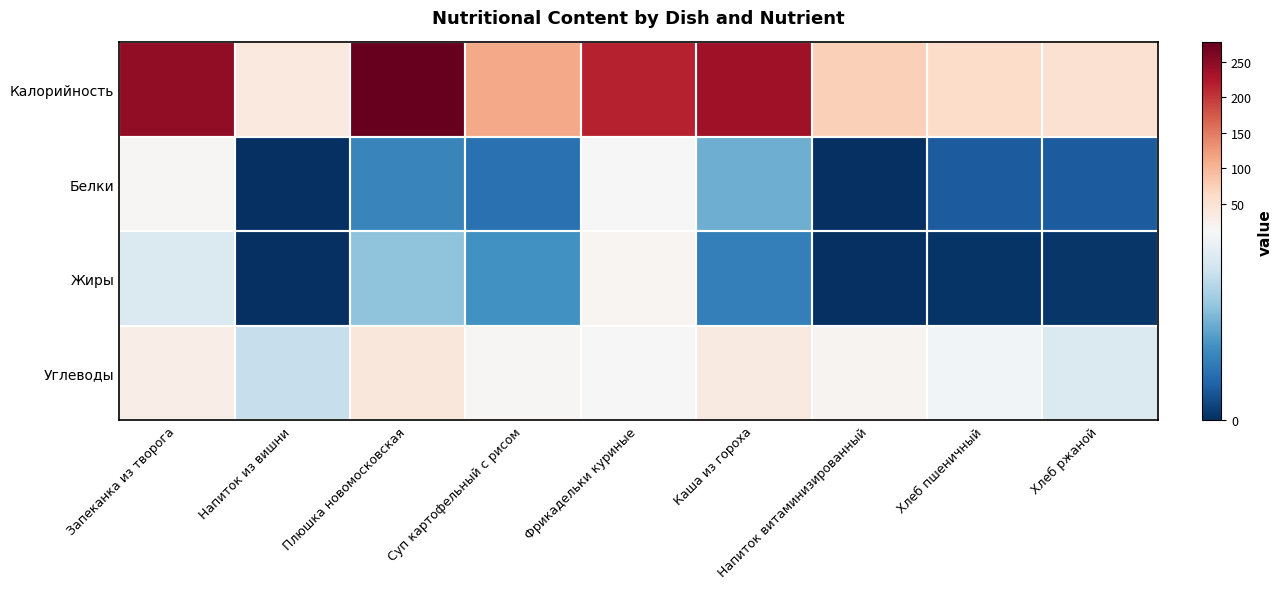

Reading left to right, list all the values displayed in this chart.

Калорийность: Запеканка из творога=247.0	Напиток из вишни=37.0	Плюшка новомосковская=277.0	Суп картофельный с рисом=113.0	Фрикадельки куриные=215.0	Каша из гороха=236.0	Напиток витаминизированный=75.0	Хлеб пшеничный=60.0	Хлеб ржаной=52.0
Белки: Запеканка из творога=14.0	Напиток из вишни=0.0	Плюшка новомосковская=4.0	Суп картофельный с рисом=3.0	Фрикадельки куриные=12.0	Каша из гороха=6.0	Напиток витаминизированный=0.0	Хлеб пшеничный=2.0	Хлеб ржаной=2.0
Жиры: Запеканка из творога=10.0	Напиток из вишни=0.0	Плюшка новомосковская=7.0	Суп картофельный с рисом=4.6	Фрикадельки куриные=16.7	Каша из гороха=3.7	Напиток витаминизированный=0.0	Хлеб пшеничный=0.3	Хлеб ржаной=0.4
Углеводы: Запеканка из творога=30.0	Напиток из вишни=9.0	Плюшка новомосковская=41.0	Суп картофельный с рисом=15.2	Фрикадельки куриные=12.7	Каша из гороха=35.9	Напиток витаминизированный=19.0	Хлеб пшеничный=11.4	Хлеб ржаной=10.0